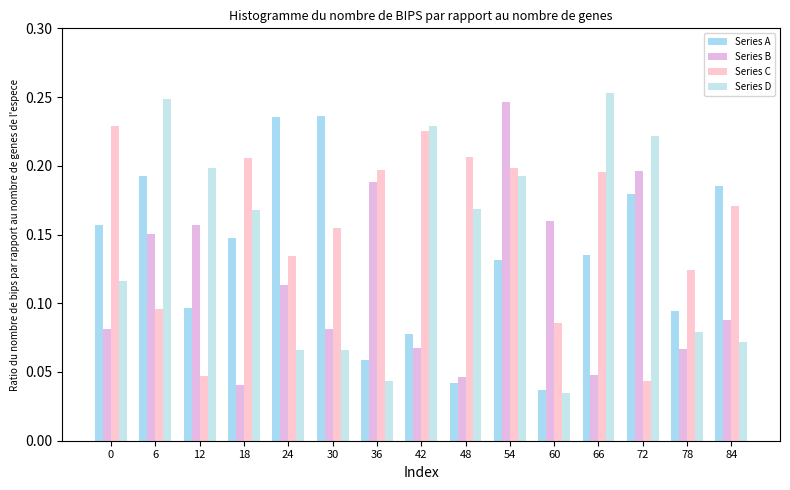

Which series has the largest range (max minus min)?

Series D